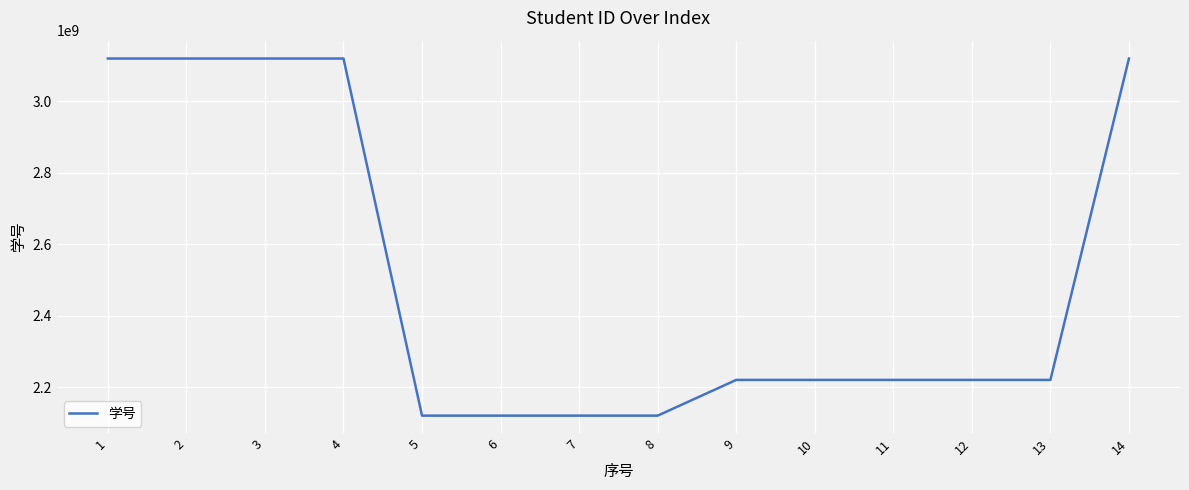

What is the minimum value shown in the chart?

2120150120